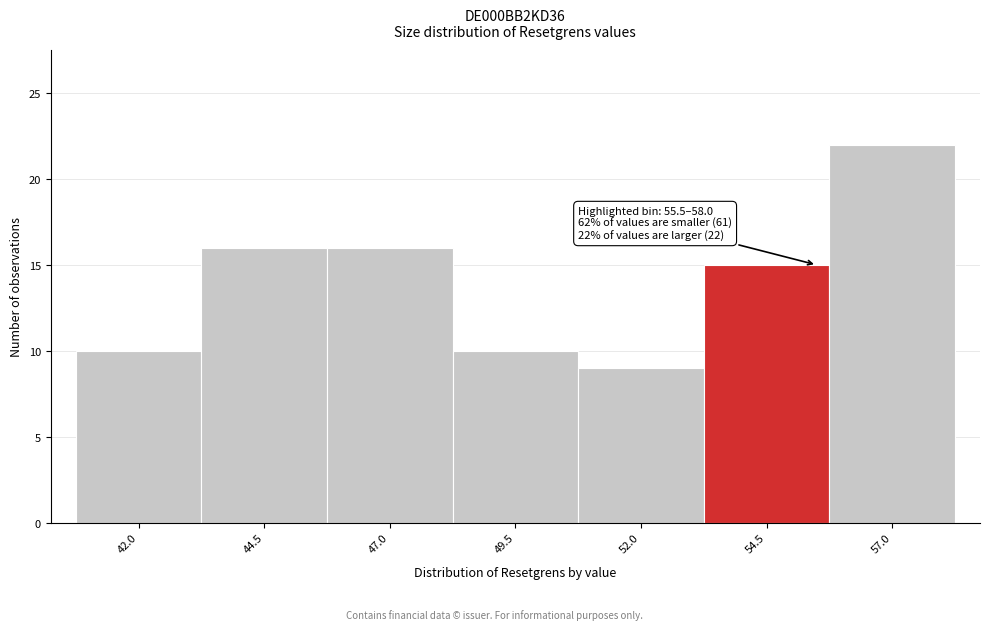

Reading left to right, list all the values displayed in this chart.

42.0=10	44.5=16	47.0=16	49.5=10	52.0=9	54.5=15	57.0=22